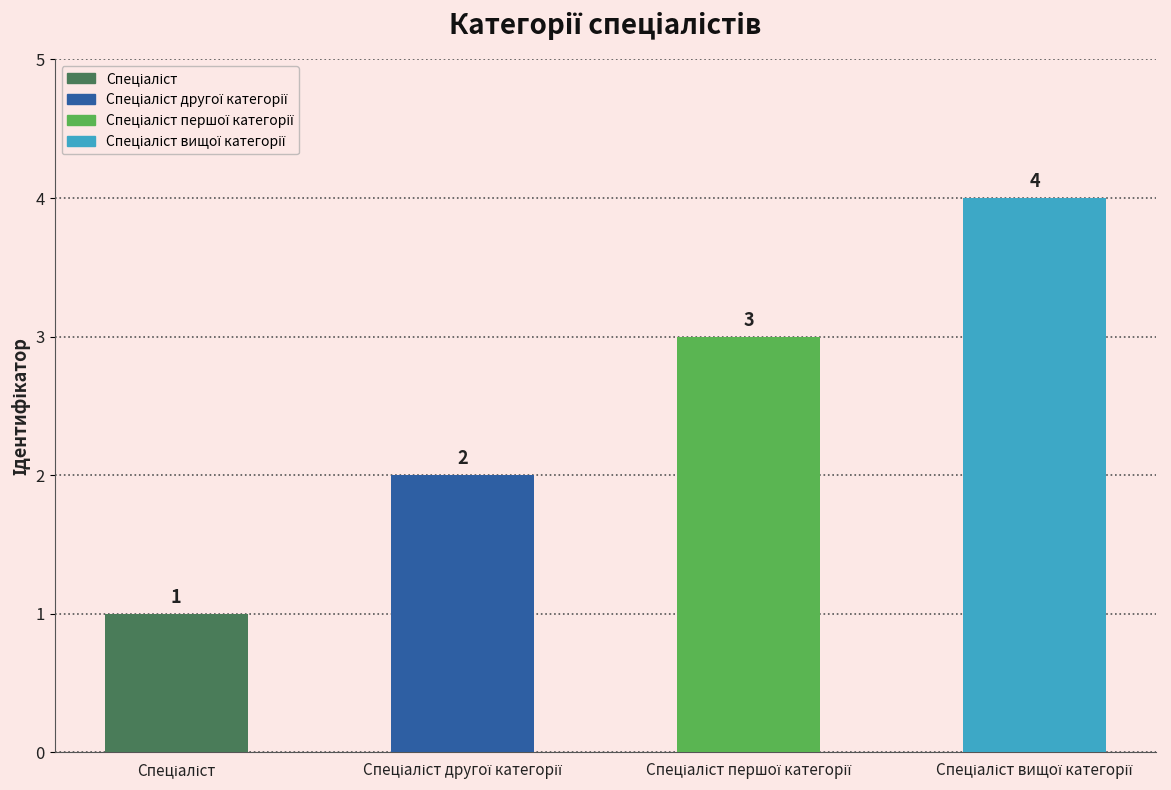

What is the difference between the maximum and minimum values?

3